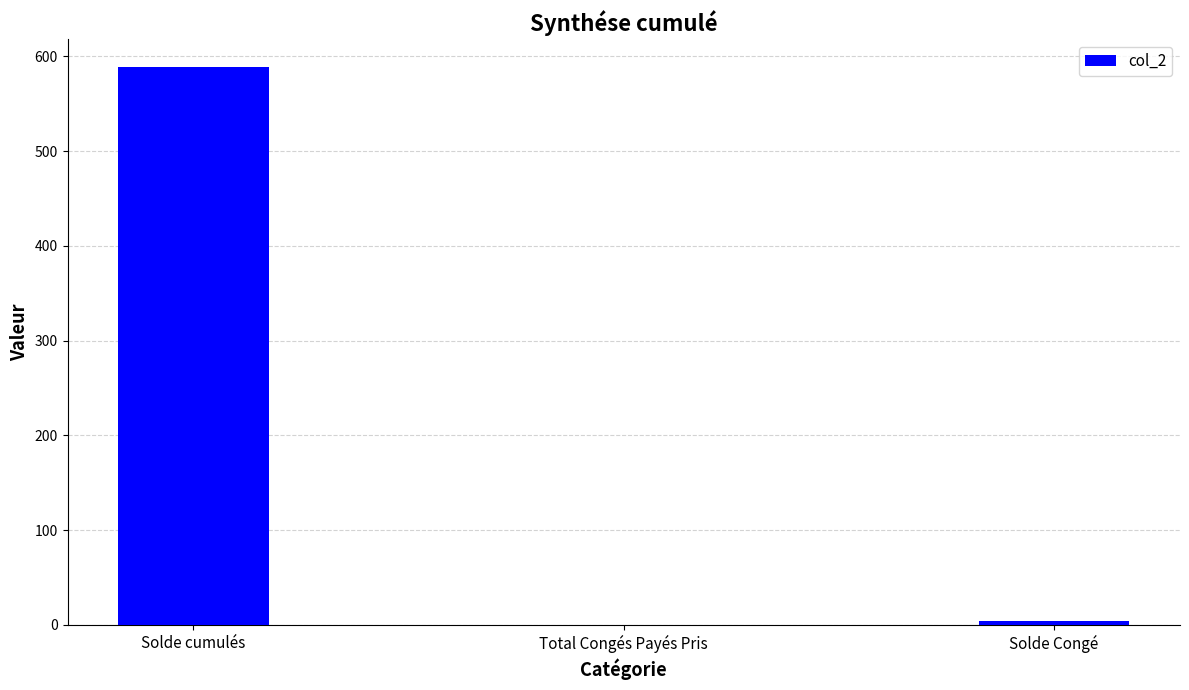

The value at Solde cumulés is 321.0. True or false?

False